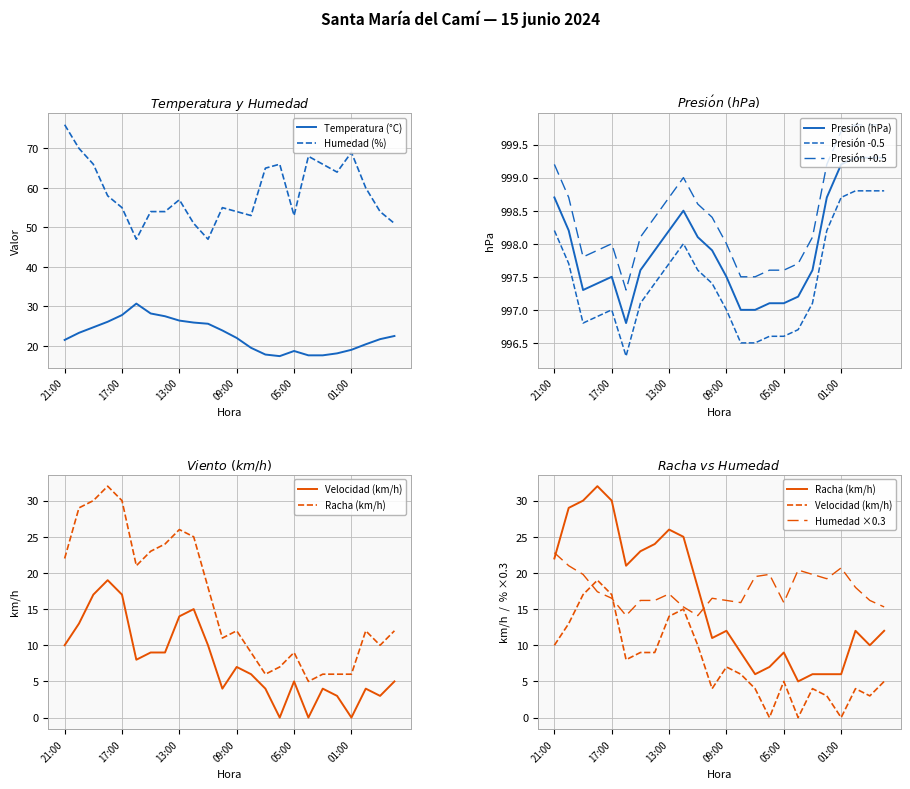

The Humedad (%) series shows 24.3 at 00:00. True or false?

False